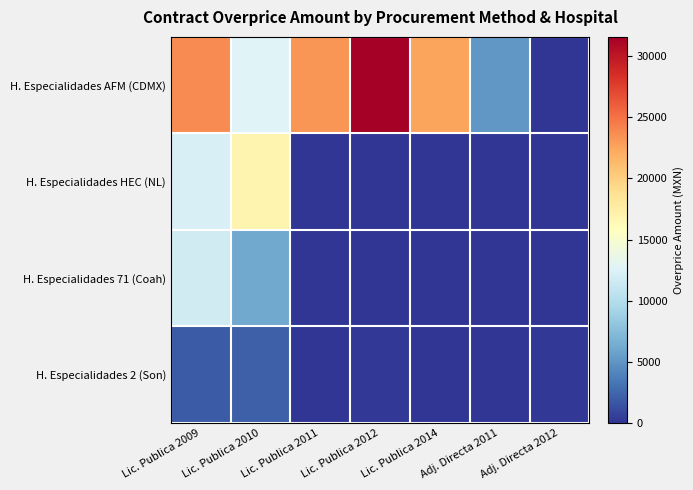

Rank the series by their maximum value, from highest to lowest.

H. Especialidades AFM (CDMX), H. Especialidades HEC (NL), H. Especialidades 71 (Coah), H. Especialidades 2 (Son)